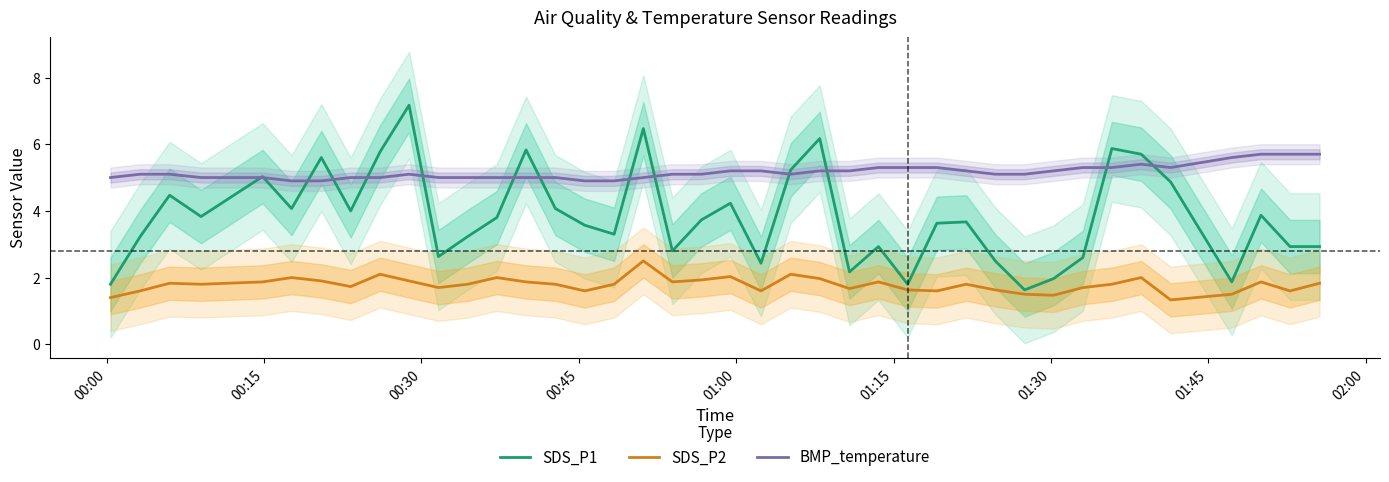

True or false: BMP_temperature has more than 1 points higher than both neighbors.

True